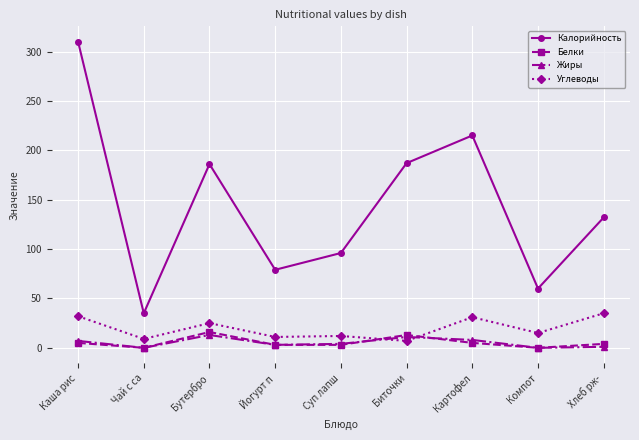

In Калорийность, how many points are higher than both neighbors (excluding endpoints)?

2